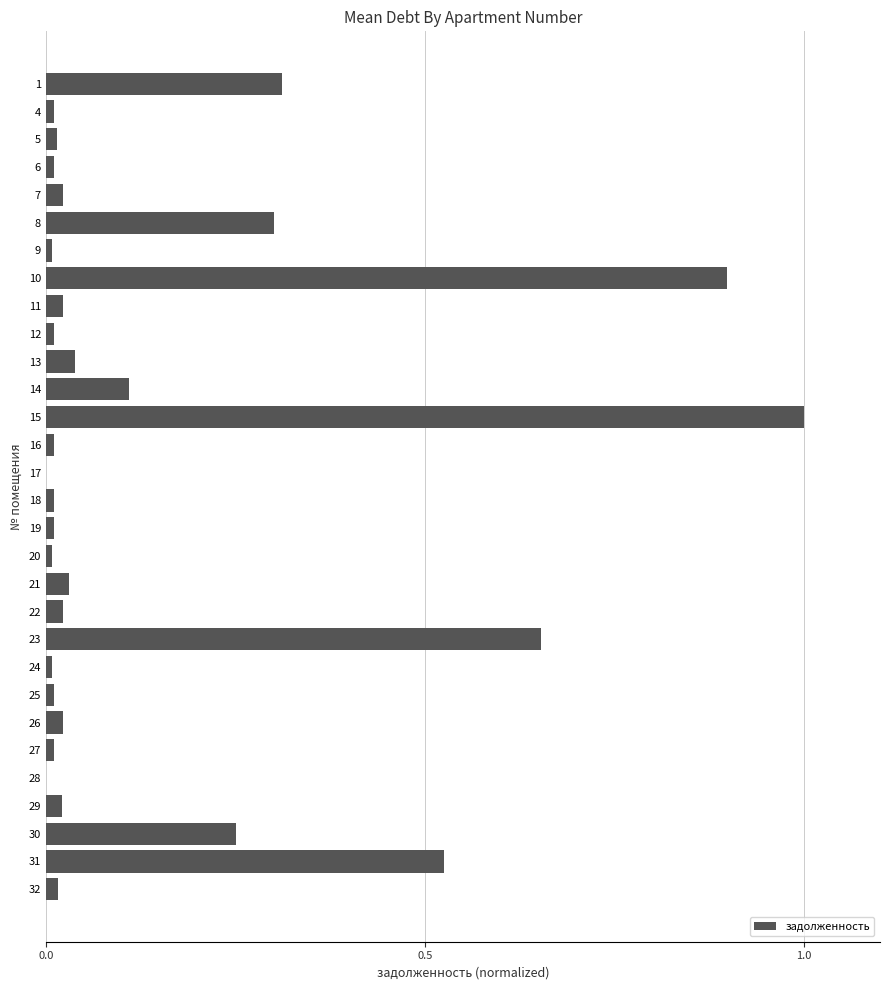

Is it true that the value at 22 is 0.0?

True